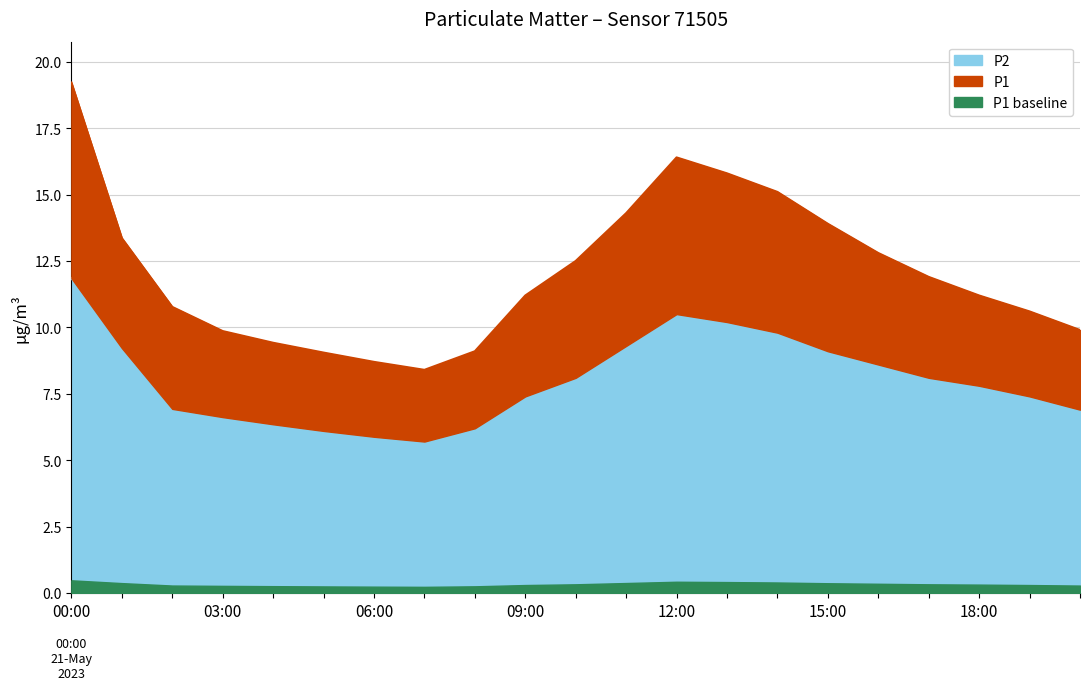

True or false: P2 has a value of 14.9 at 15:00.

False